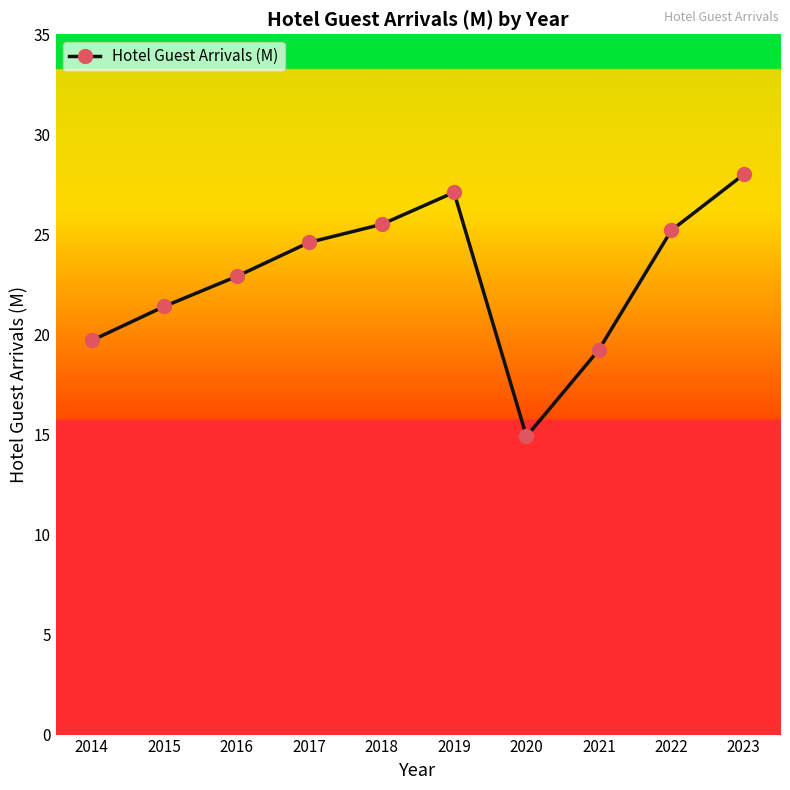

Rank the categories by value from lowest to highest.

2020, 2021, 2014, 2015, 2016, 2017, 2022, 2018, 2019, 2023